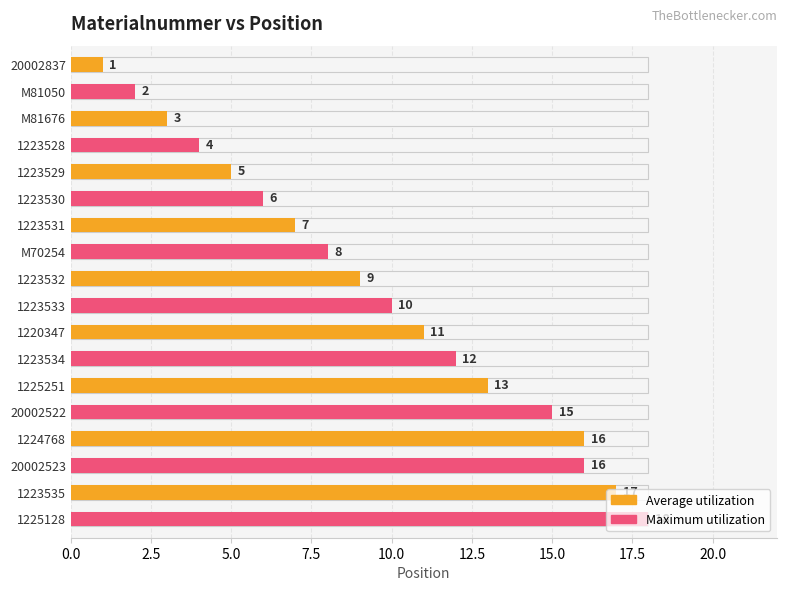

Count the number of data series in this chart.

2